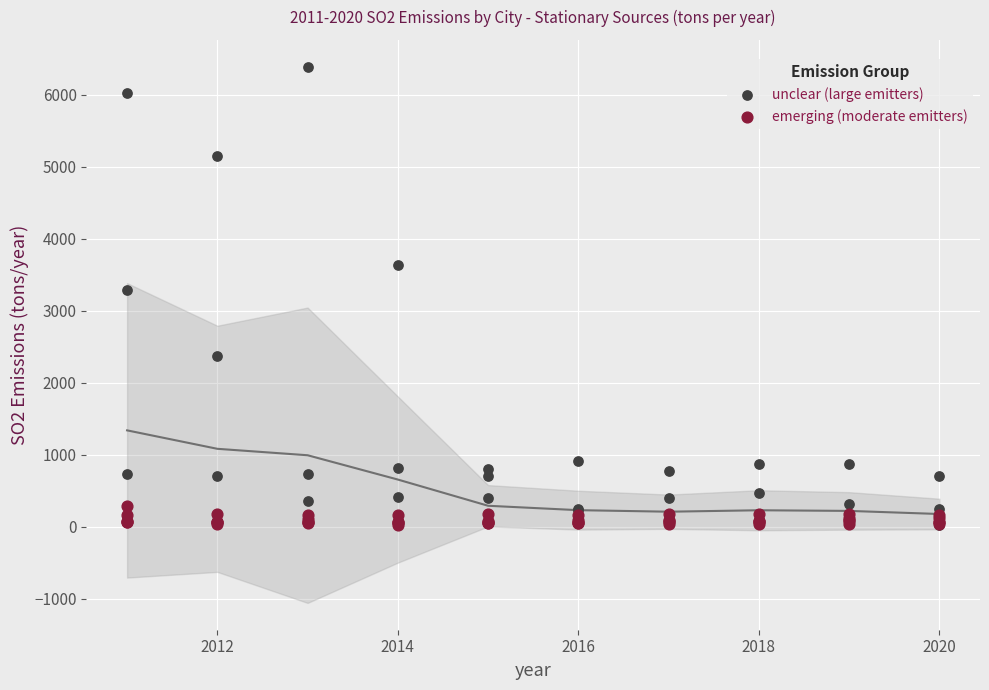

Which series contains the highest Y value?

unclear (large emitters)